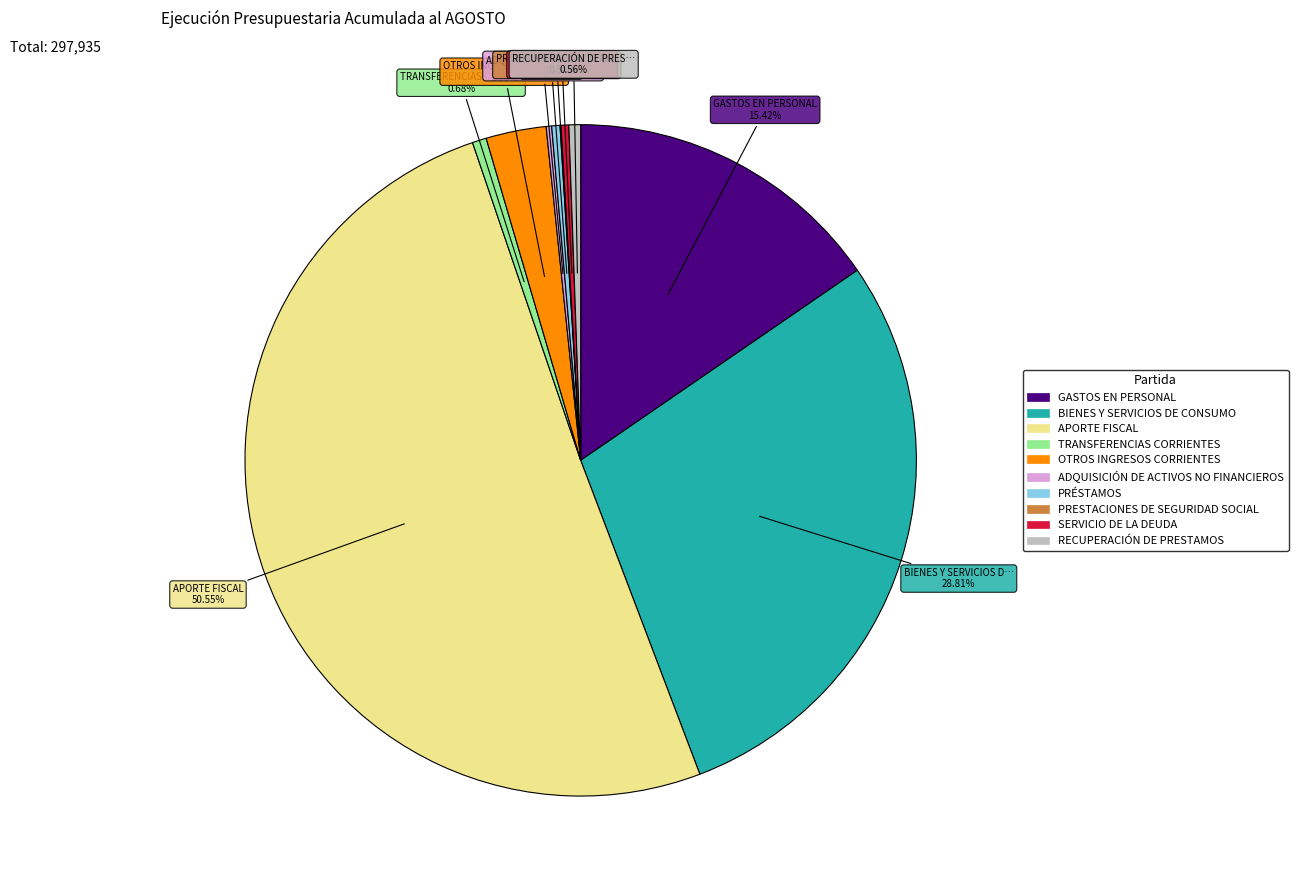

Does PRÉSTAMOS represent more than half of the total?

No